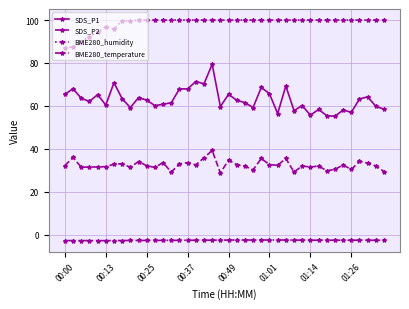

Rank the series by their average value, from lowest to highest.

BME280_temperature, SDS_P2, SDS_P1, BME280_humidity